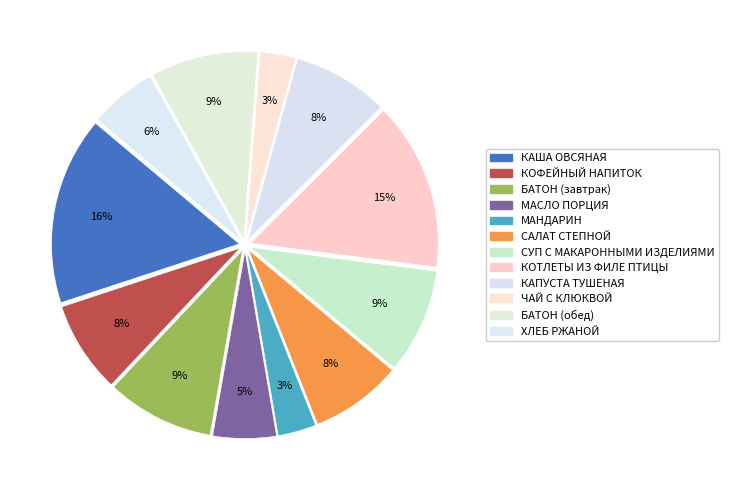

Is it true that СУП С МАКАРОННЫМИ ИЗДЕЛИЯМИ is 15% of the pie?

False